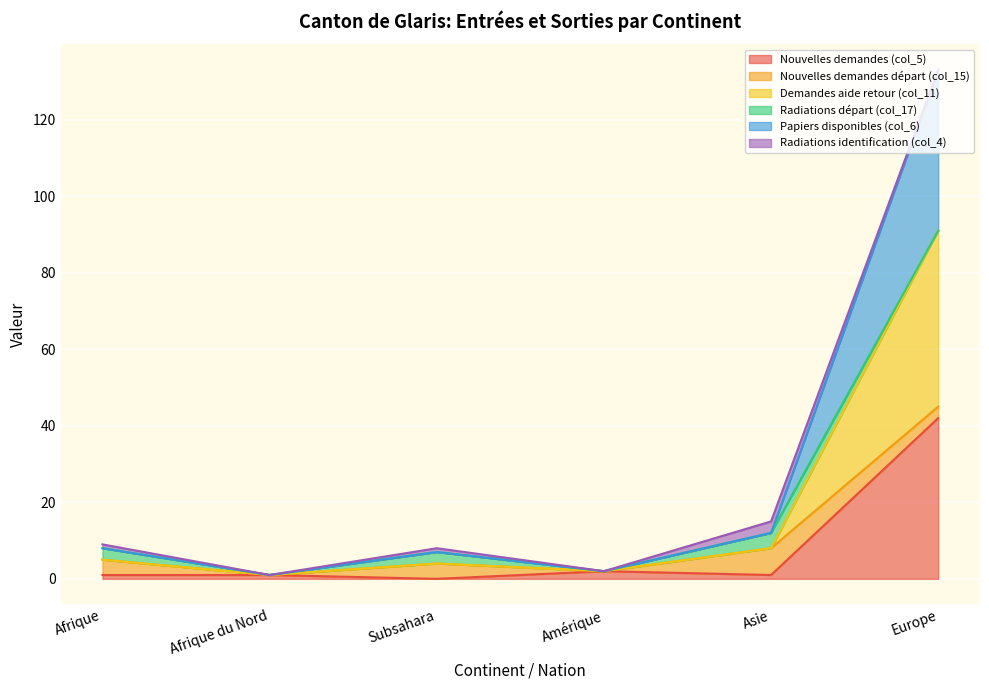

Which category has the highest value in the Nouvelles demandes (col_5) series?

Europe